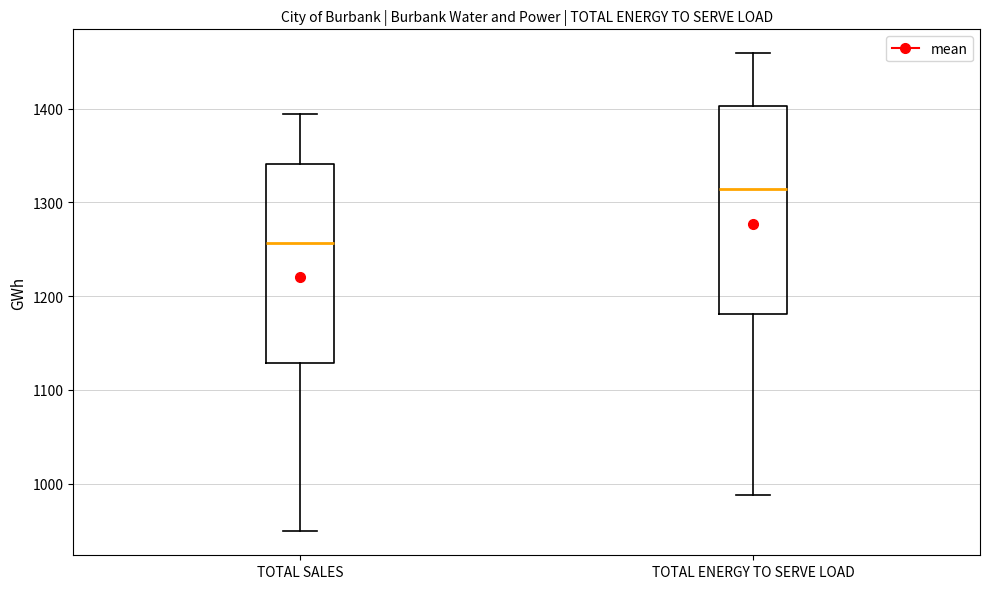

Where is the upper edge of the box for TOTAL SALES on the y-axis? The values are not printed on the chart, so give them approximately, as read against the axis.

1340